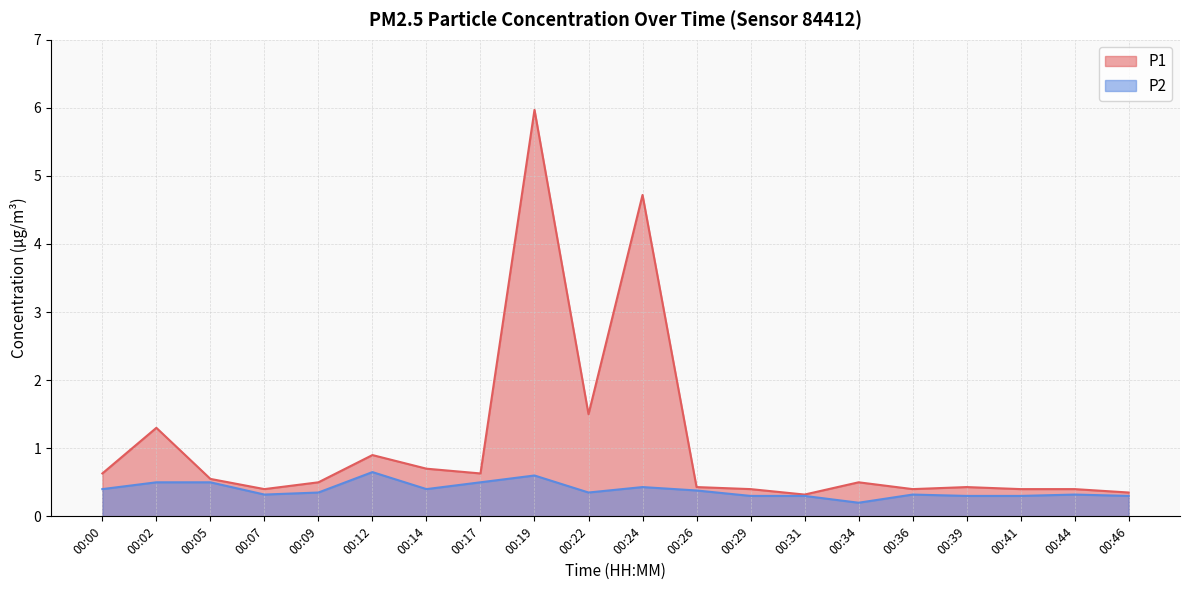

True or false: P1 and P2 cross at least once.

False